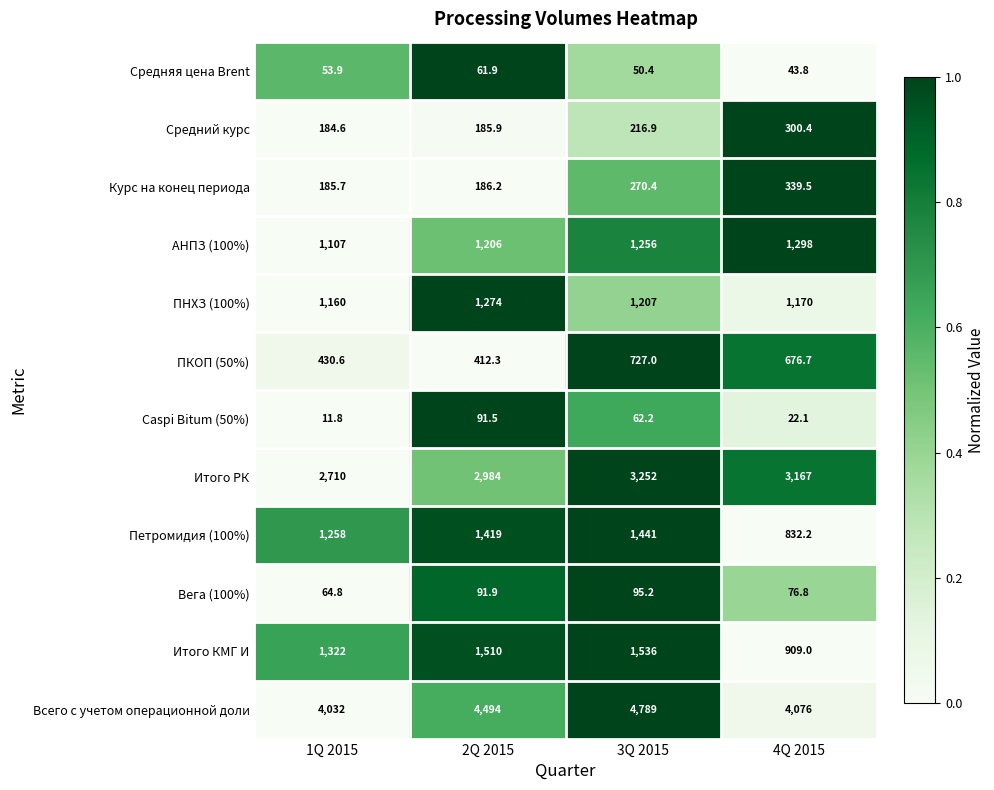

The value of Вега (100%) at 1Q 2015 is 85.9. True or false?

False